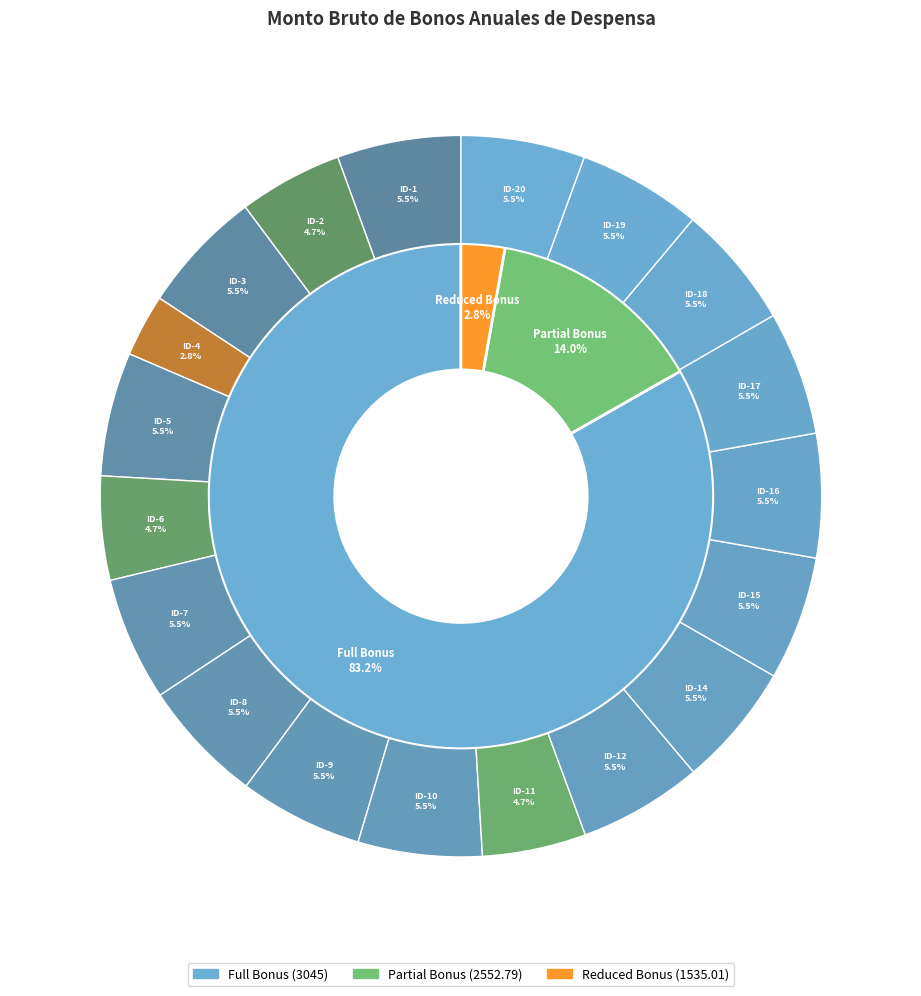

True or false: ID-18 accounts for 1% of the total.

False